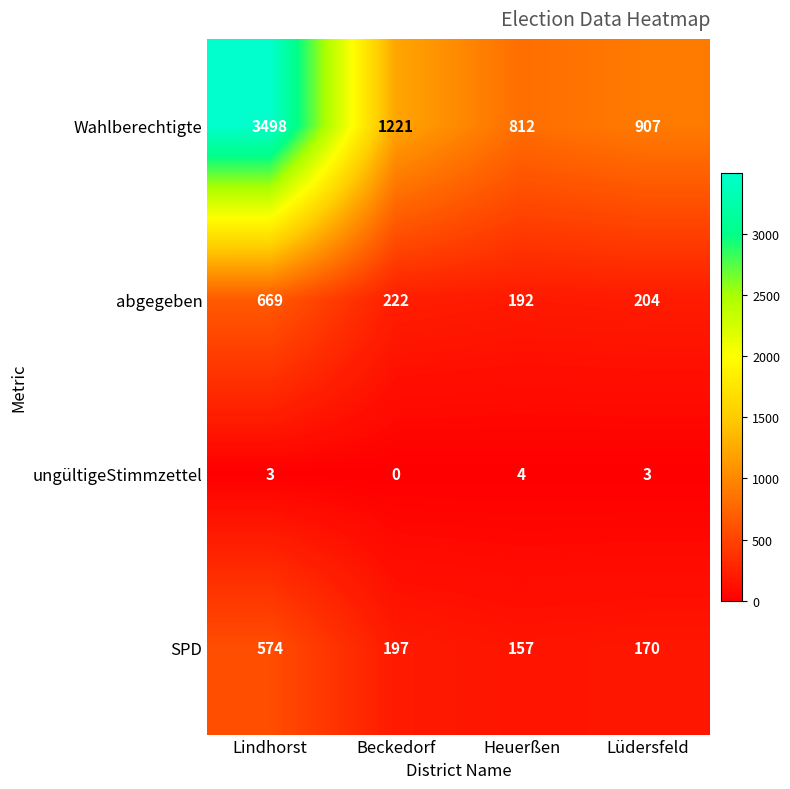

Is the value of ungültigeStimmzettel at Beckedorf greater than the value of Wahlberechtigte at Beckedorf?

No